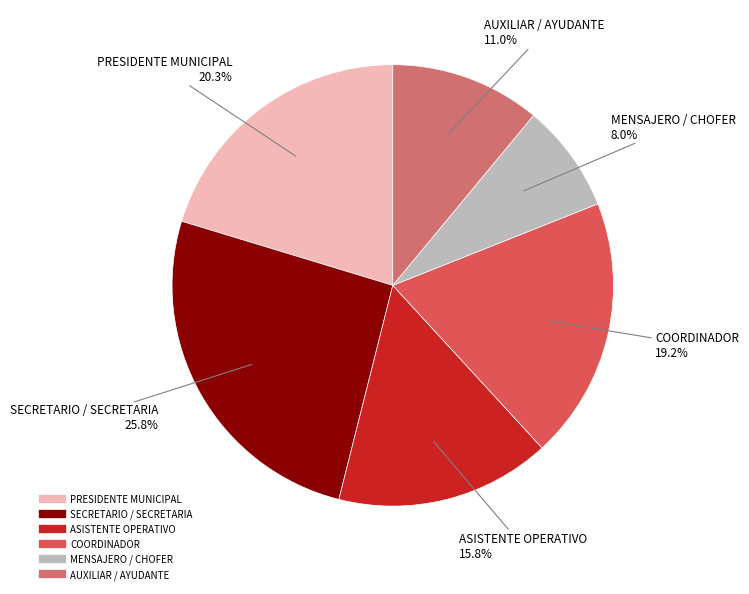

To the nearest percent, what is the average slice percentage?

17%